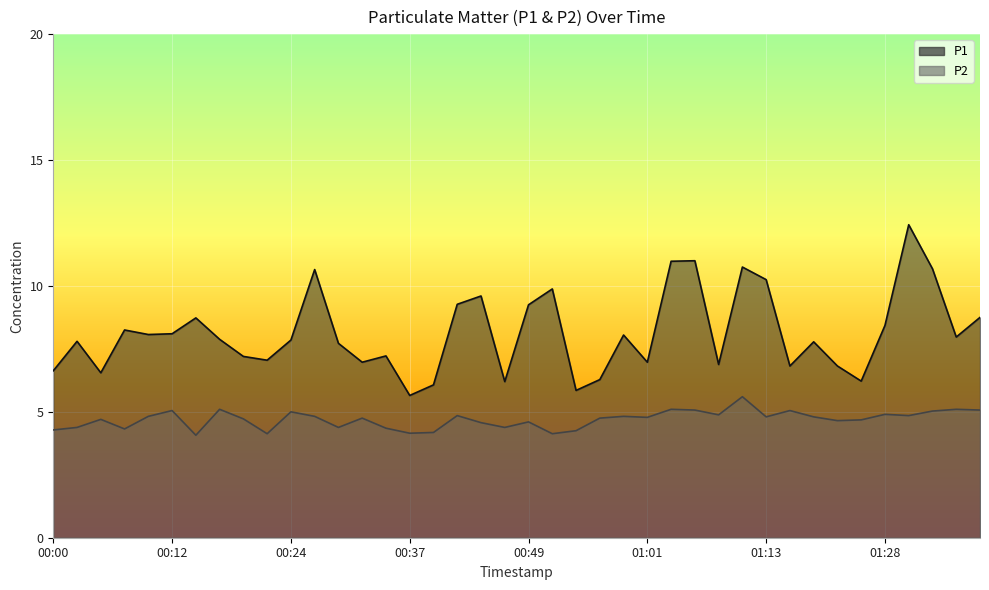

What is the sum of all P1 values?

325.5